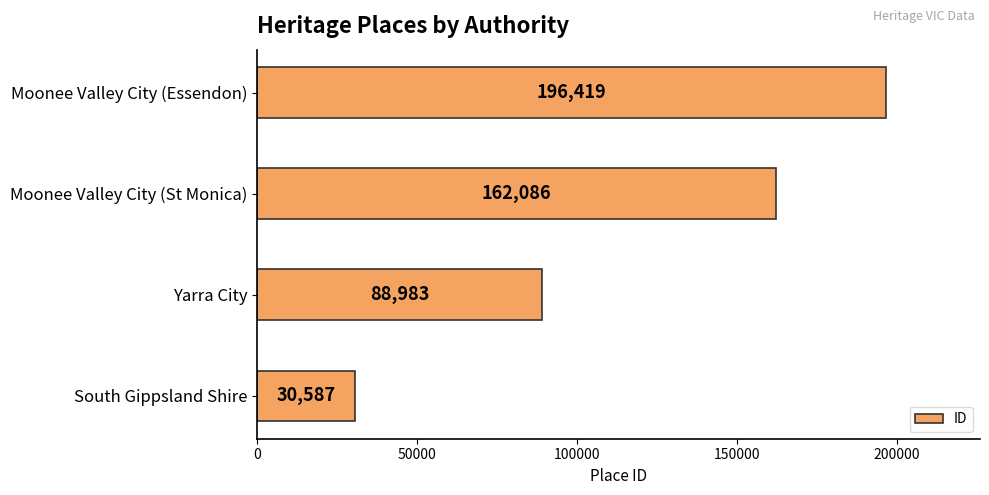

Rank the categories by value from highest to lowest.

Moonee Valley City (Essendon), Moonee Valley City (St Monica), Yarra City, South Gippsland Shire